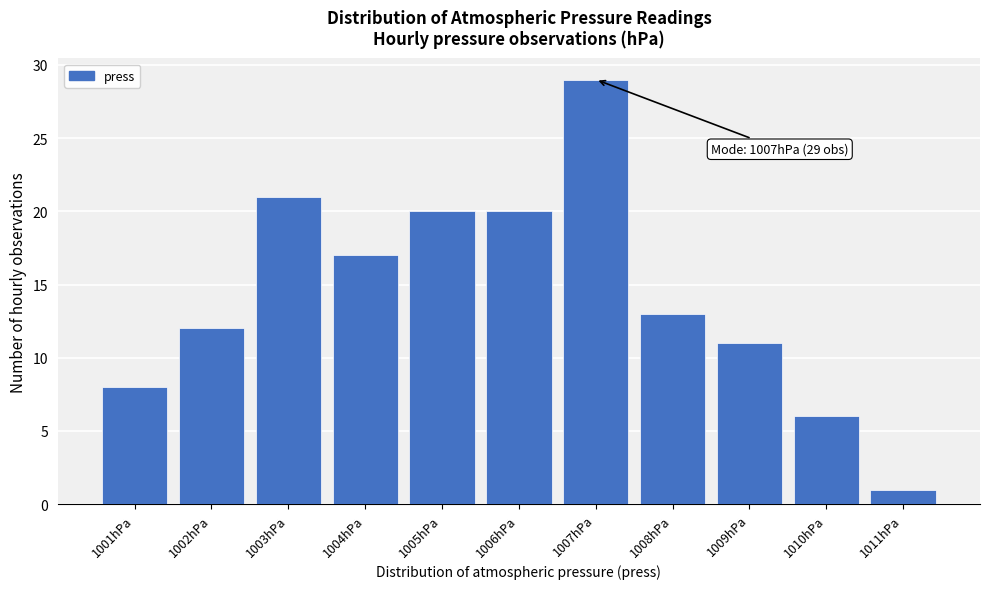

Over which range of the x-axis is the bar tallest?

1006.5 to 1007.5